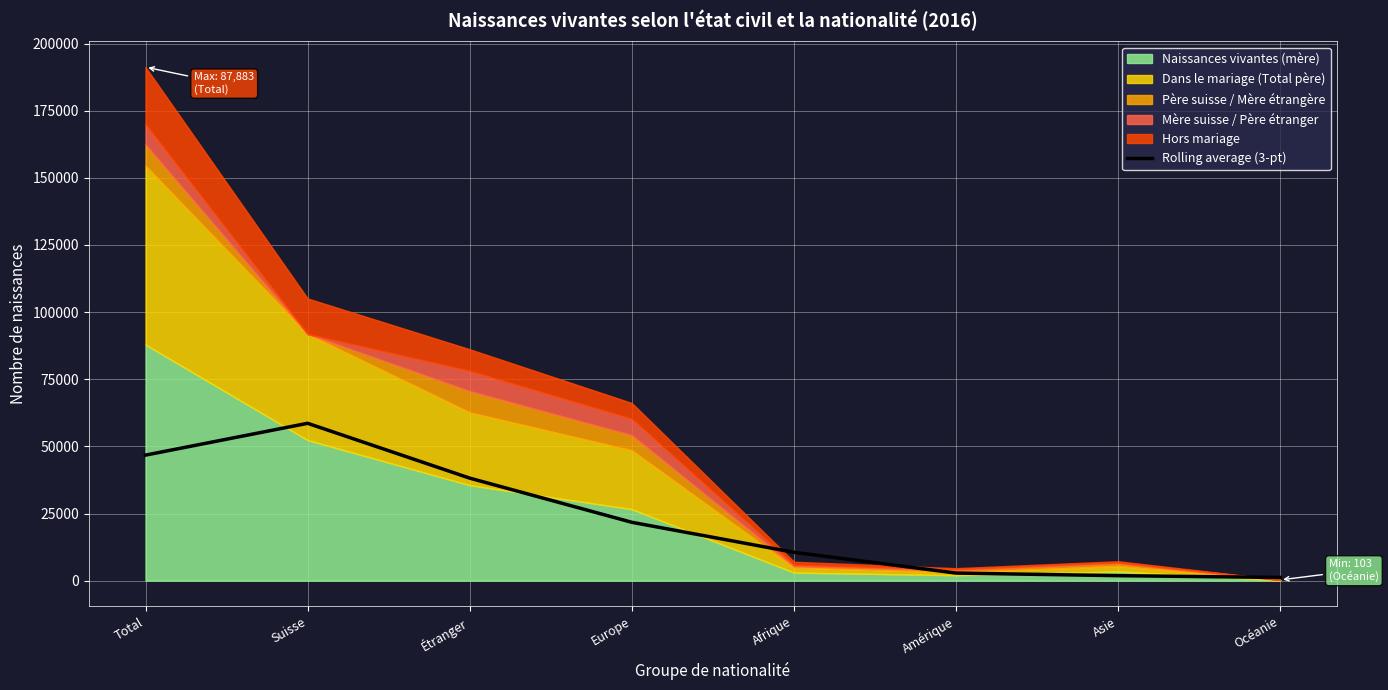

The value at Océanie is 274.4. True or false?

False